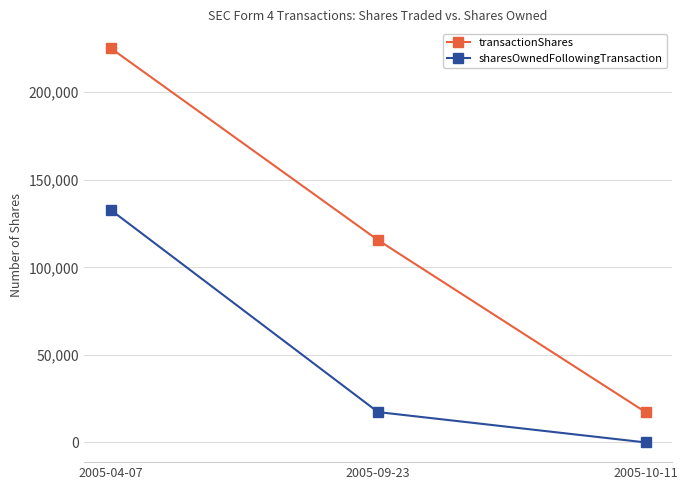

How many series are shown in this chart?

2